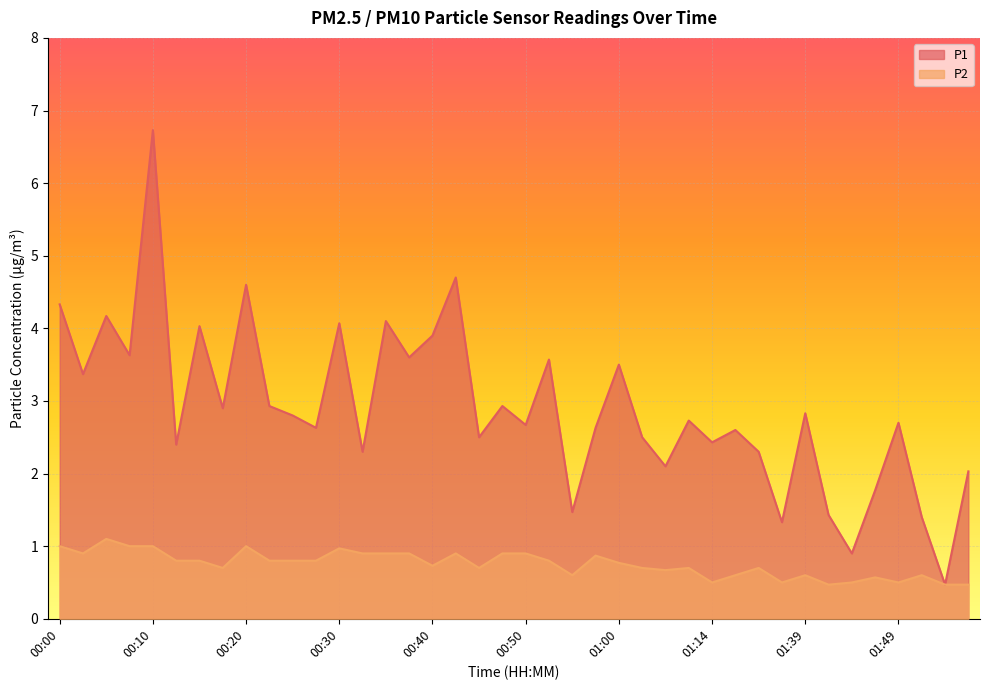

What position from the right is 00:35?

26